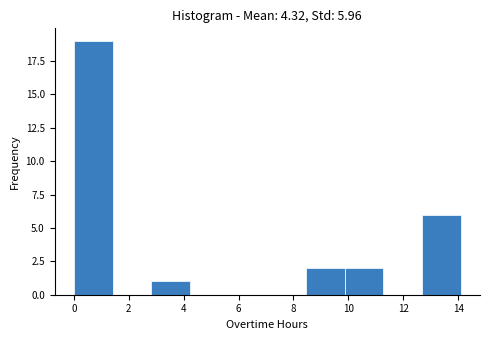

Which range on the x-axis has the tallest bar?

0.0 to 1.4